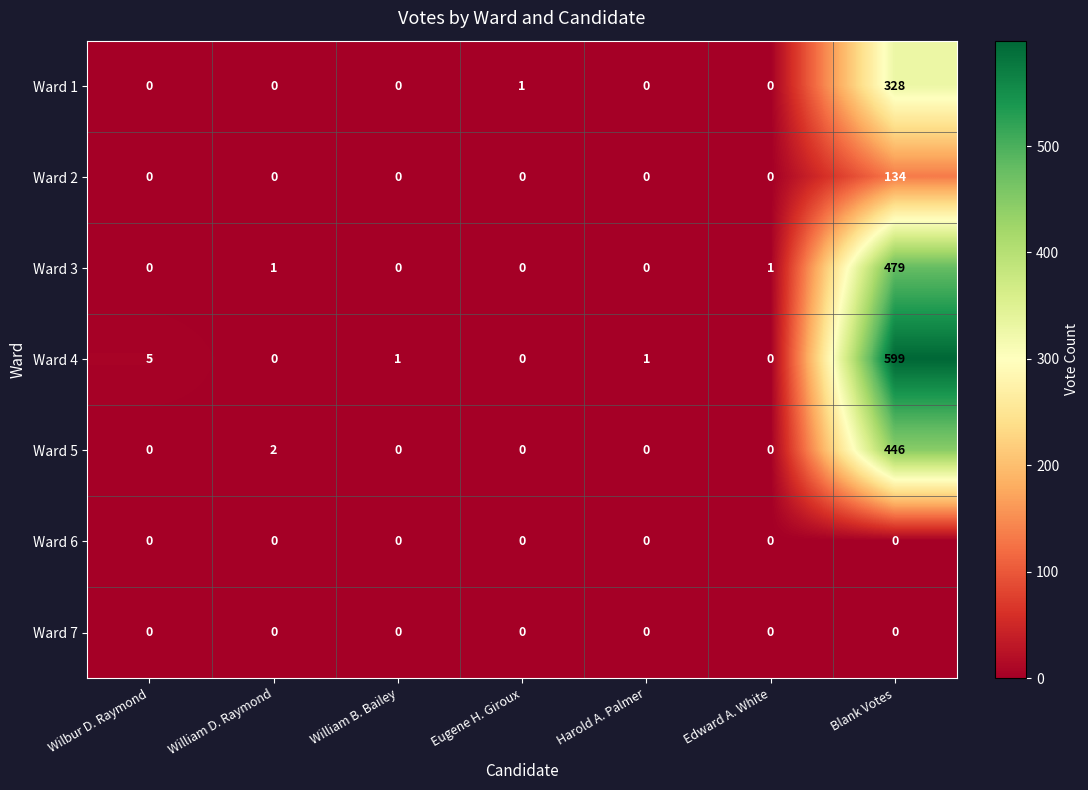

The Ward 7 series shows 0 at Edward A. White. True or false?

True